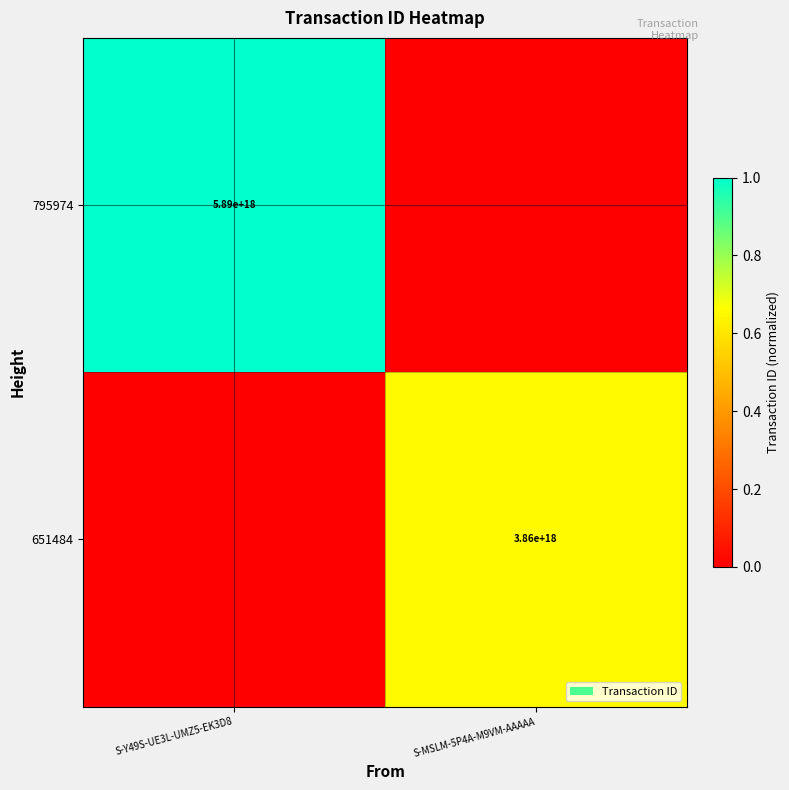

The 651484 series shows 2219979280157577984 at S-MSLM-5P4A-M9VM-AAAAA. True or false?

False